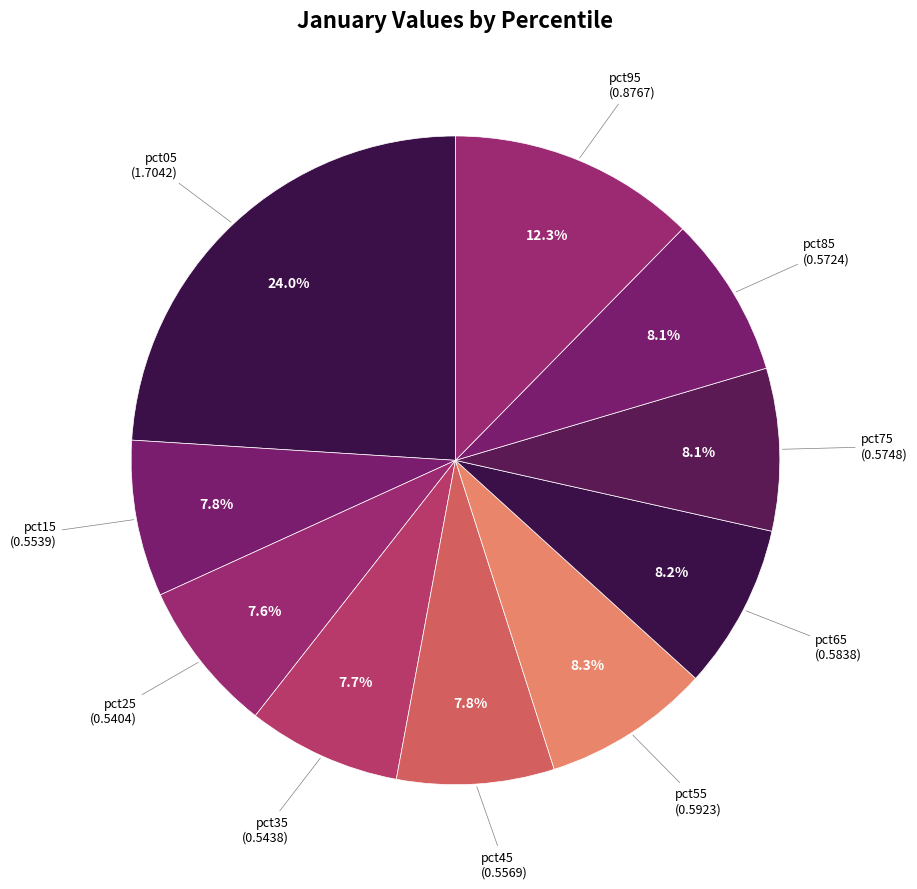

Rank the categories by value from highest to lowest.

pct05, pct95, pct55, pct65, pct75, pct85, pct45, pct15, pct35, pct25